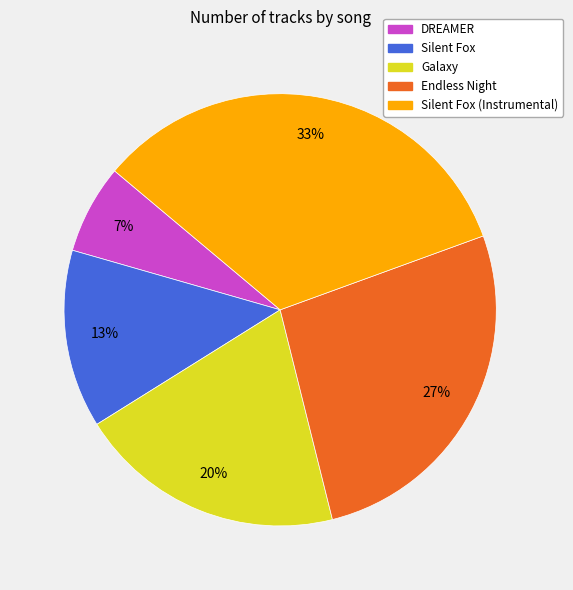

What is the largest slice in the pie chart?

Silent Fox (Instrumental)